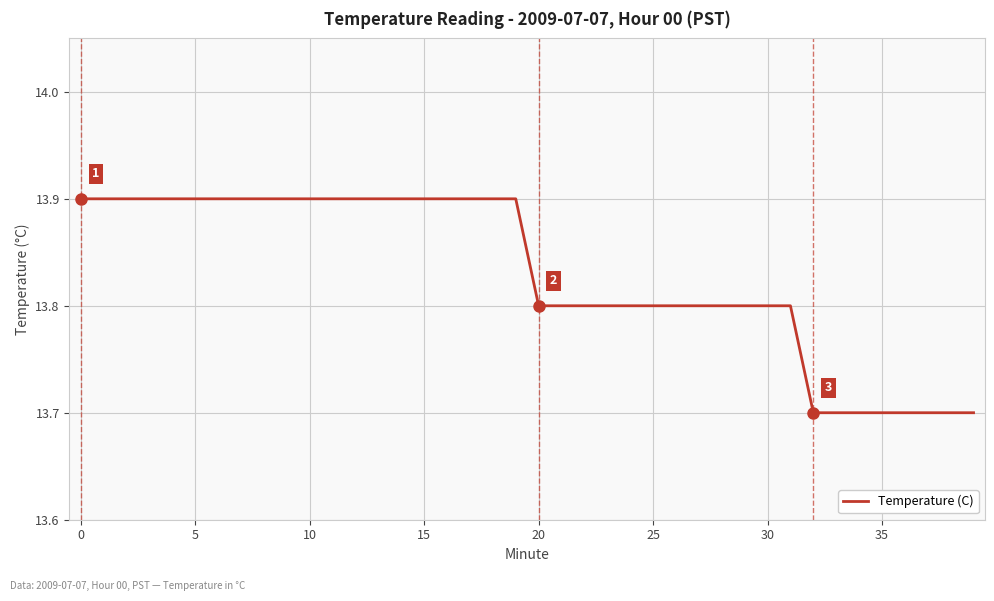

What is the greatest value displayed?

13.9